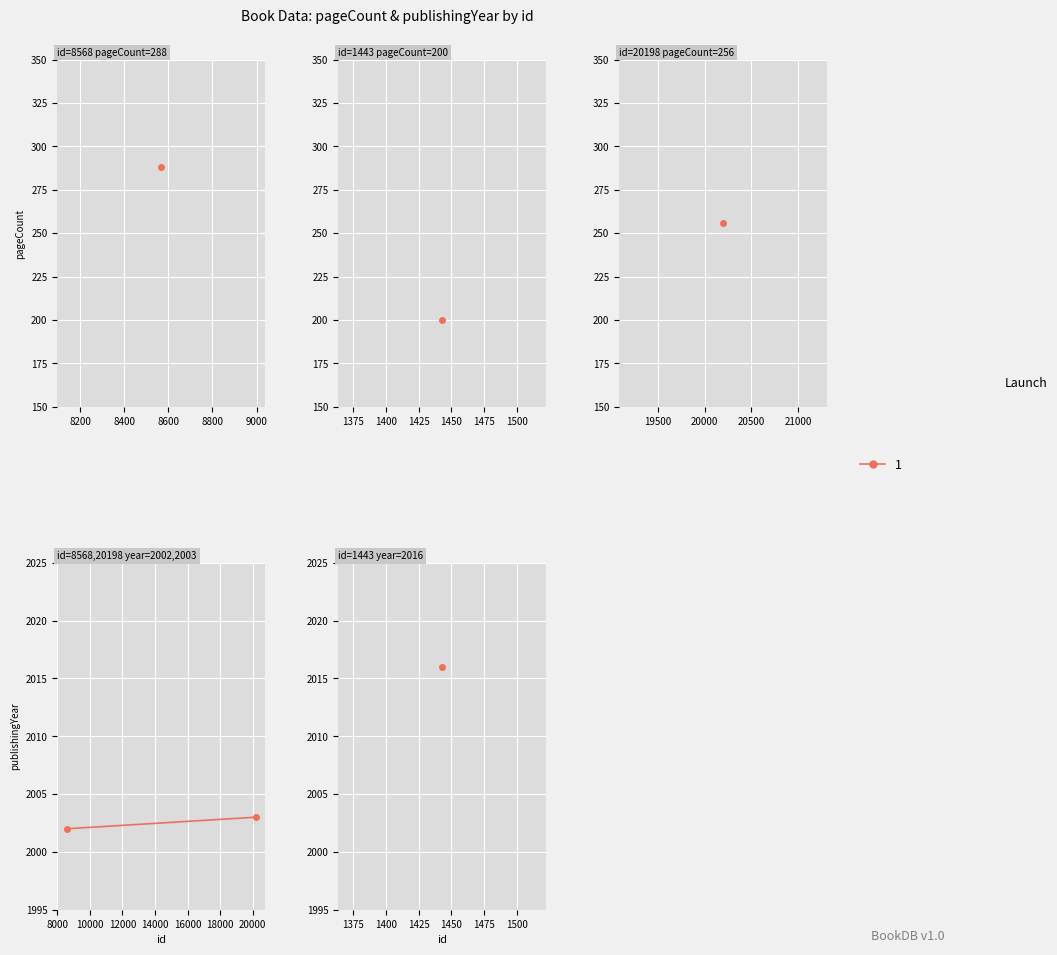

What is the sum of the pageCount values at 20198 and 1443?

456